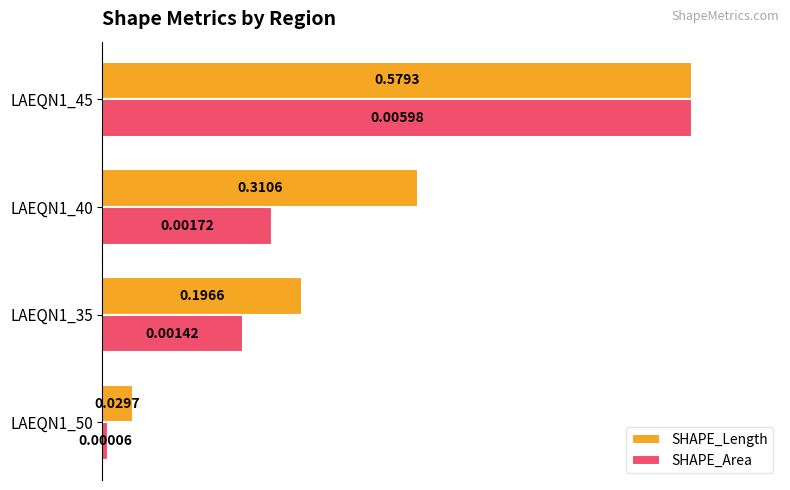

Which series has the largest total across all categories?

SHAPE_Length